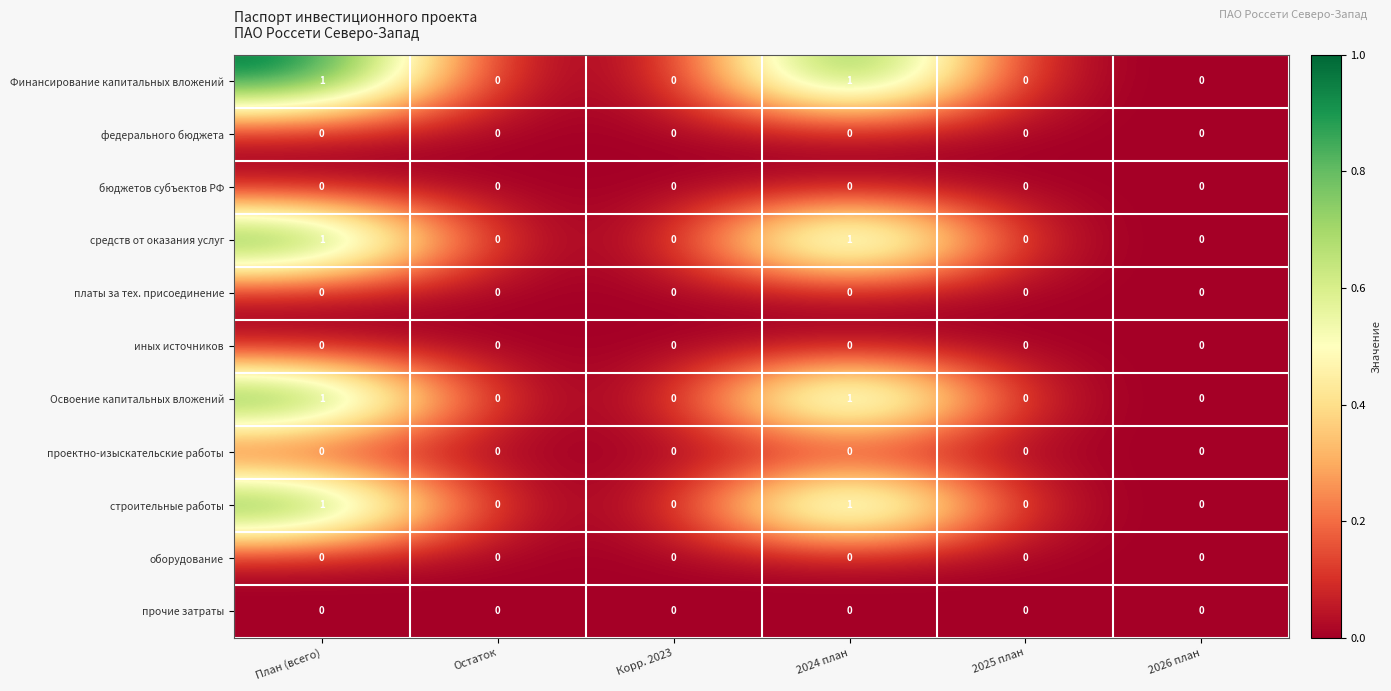

Is the value of оборудование at 2024 план greater than the value of средств от оказания услуг at План (всего)?

No